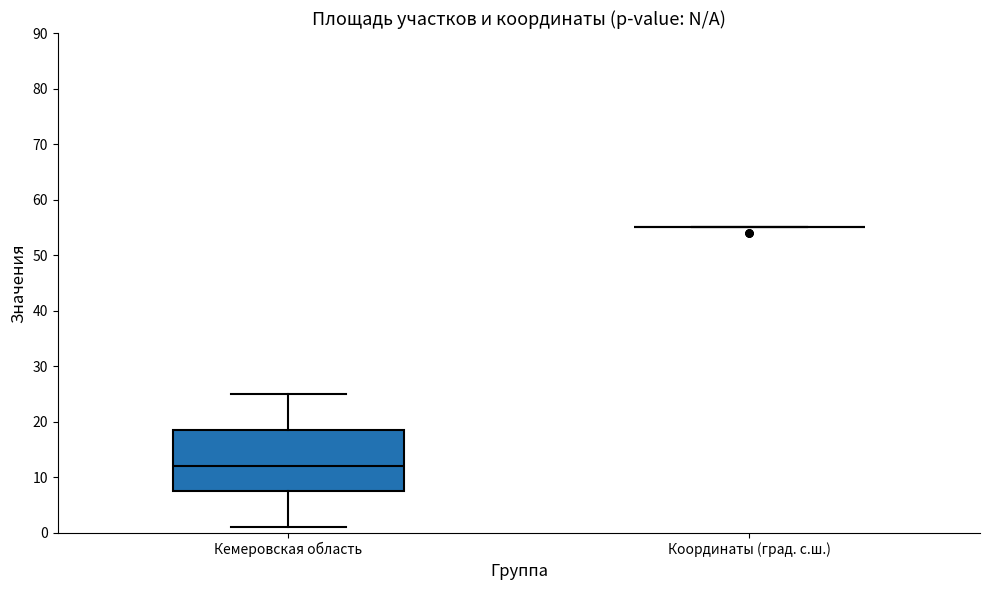

Reading left to right, read every box against the y-axis: the position of its median line, the range the box covers, and the ends of its whiskers. The values are not printed on the chart, so give them approximately, as read against the axis.

Кемеровская область: median 12, box 8 to 19, whiskers 1 to 25
Координаты (град. с.ш.): box collapsed to a line at 55, whiskers 55 to 55